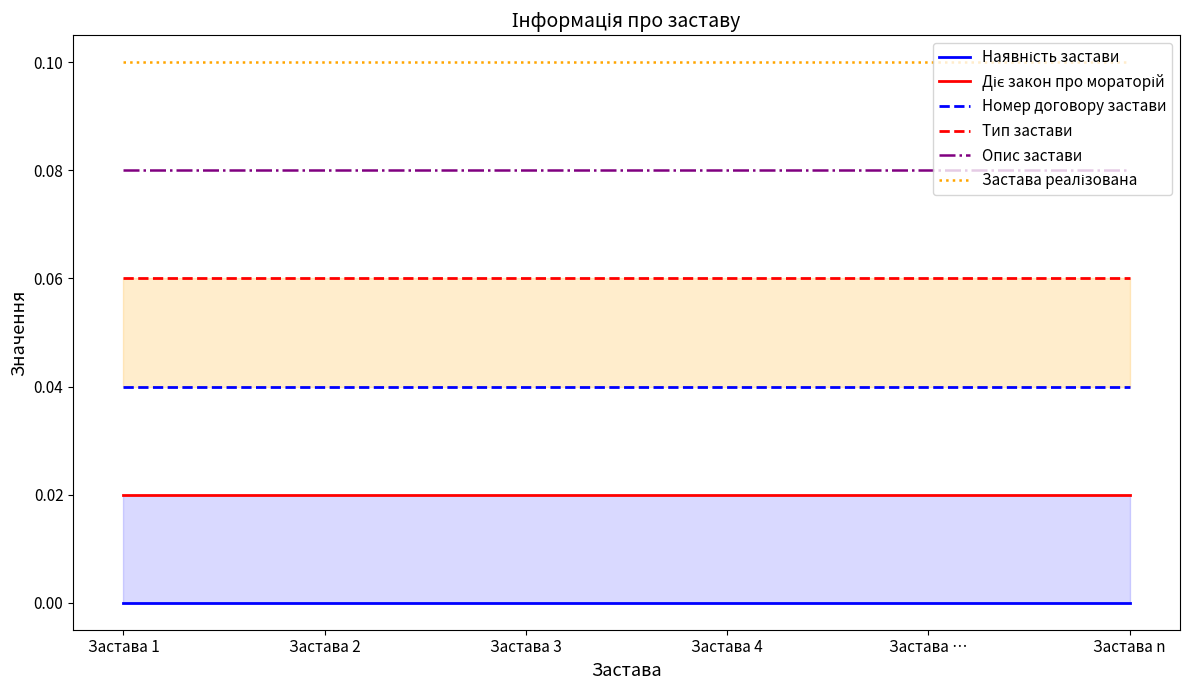

The Тип застави series shows 0.1 at Застава 3. True or false?

False